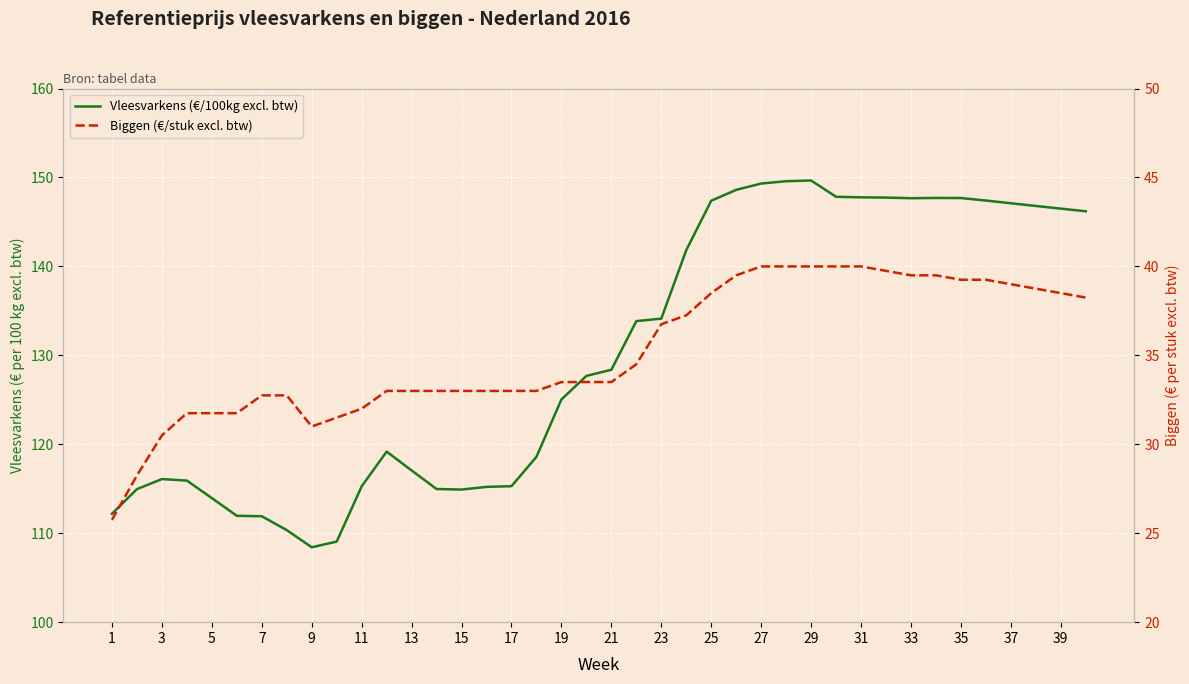

What is the difference between the maximum and minimum values in the Biggen (€/stuk excl. btw) series?

14.2